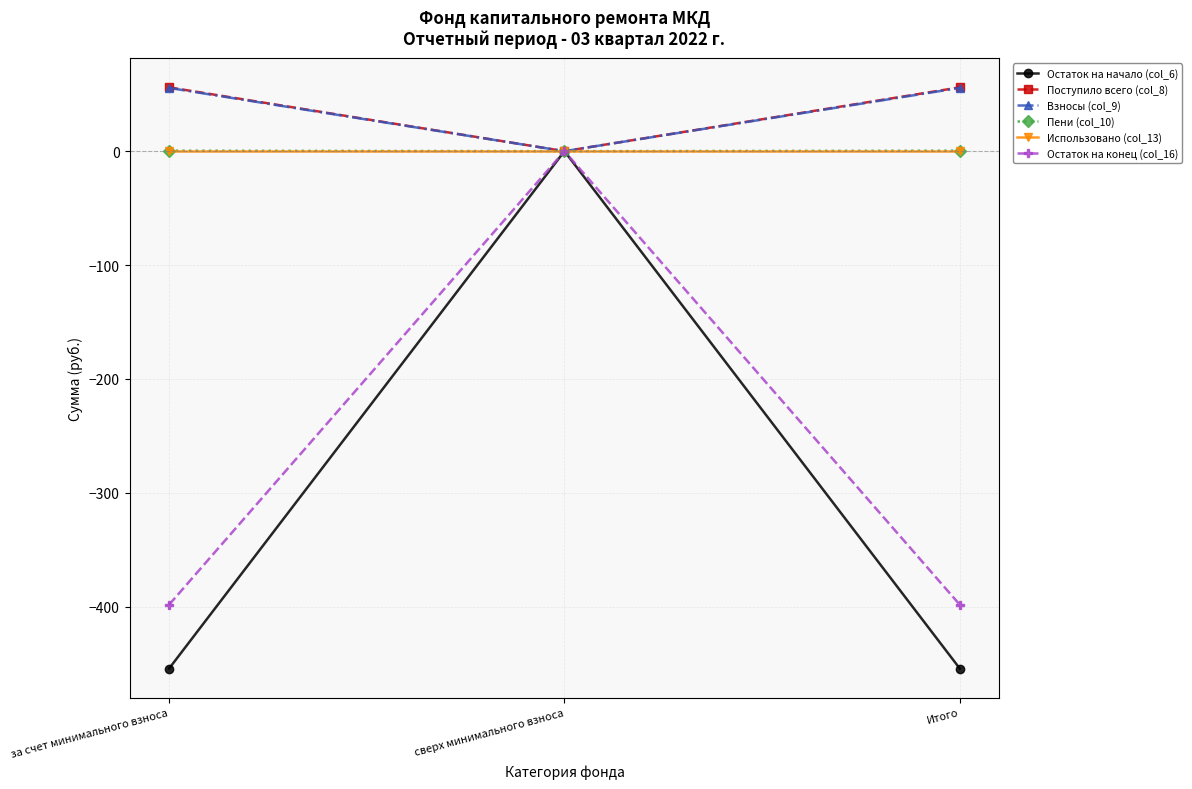

What is the spread (max minus min) of values at за счет минимального взноса?

510.6